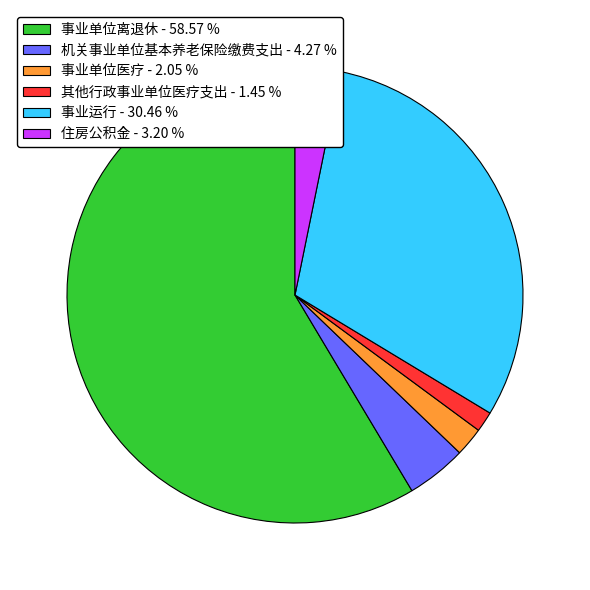

Is the sum of 机关事业单位基本养老保险缴费支出 - 4.27 % and 事业单位医疗 - 2.05 % greater than half?

No